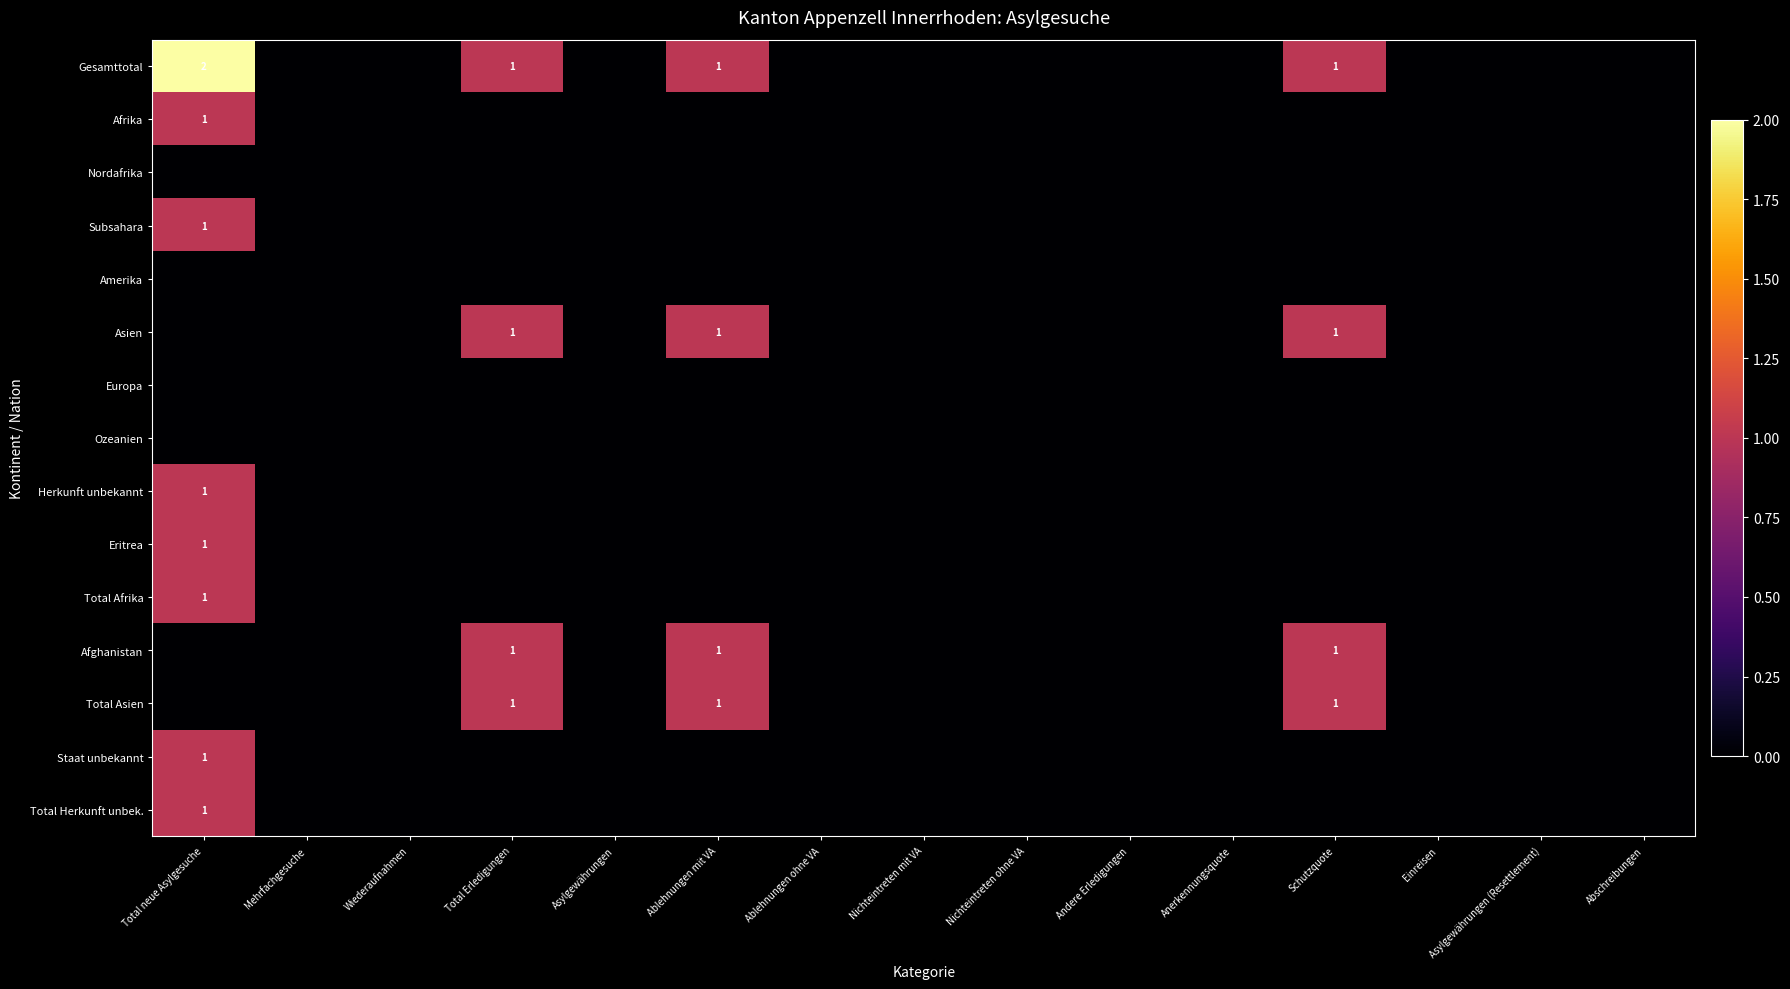

At which category does the chart reach its minimum across all series?

Mehrfachgesuche